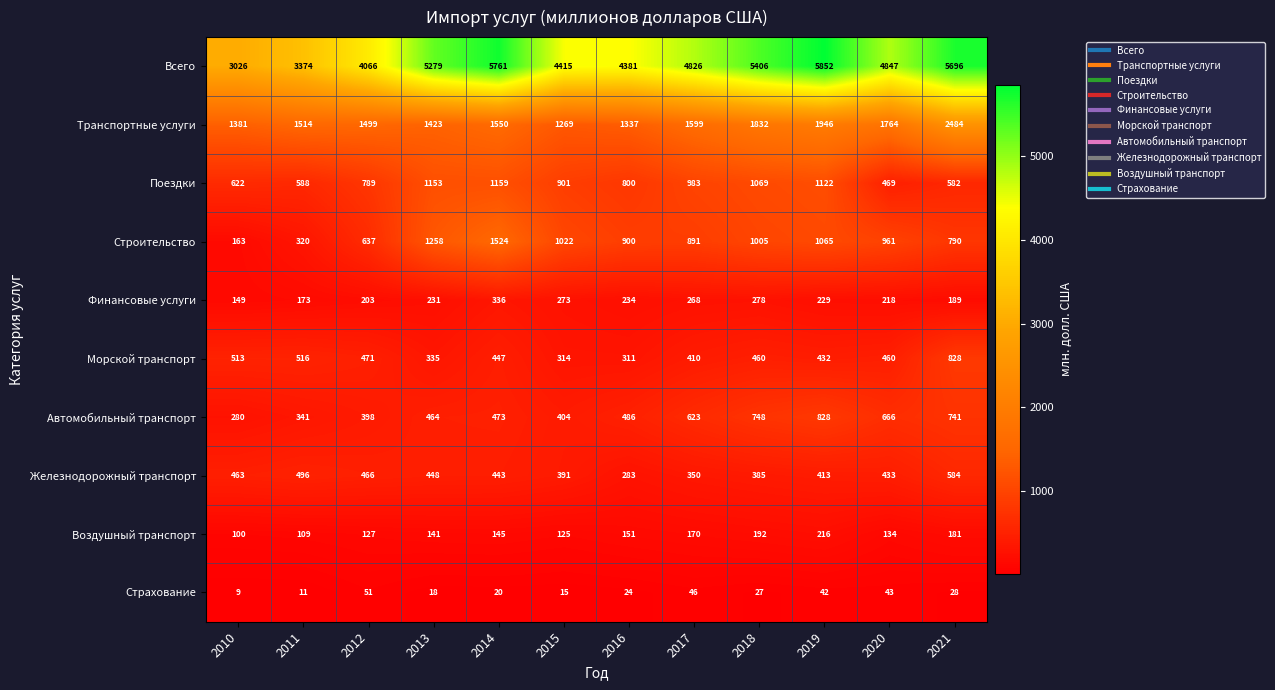

At which category does the chart reach its minimum across all series?

2010